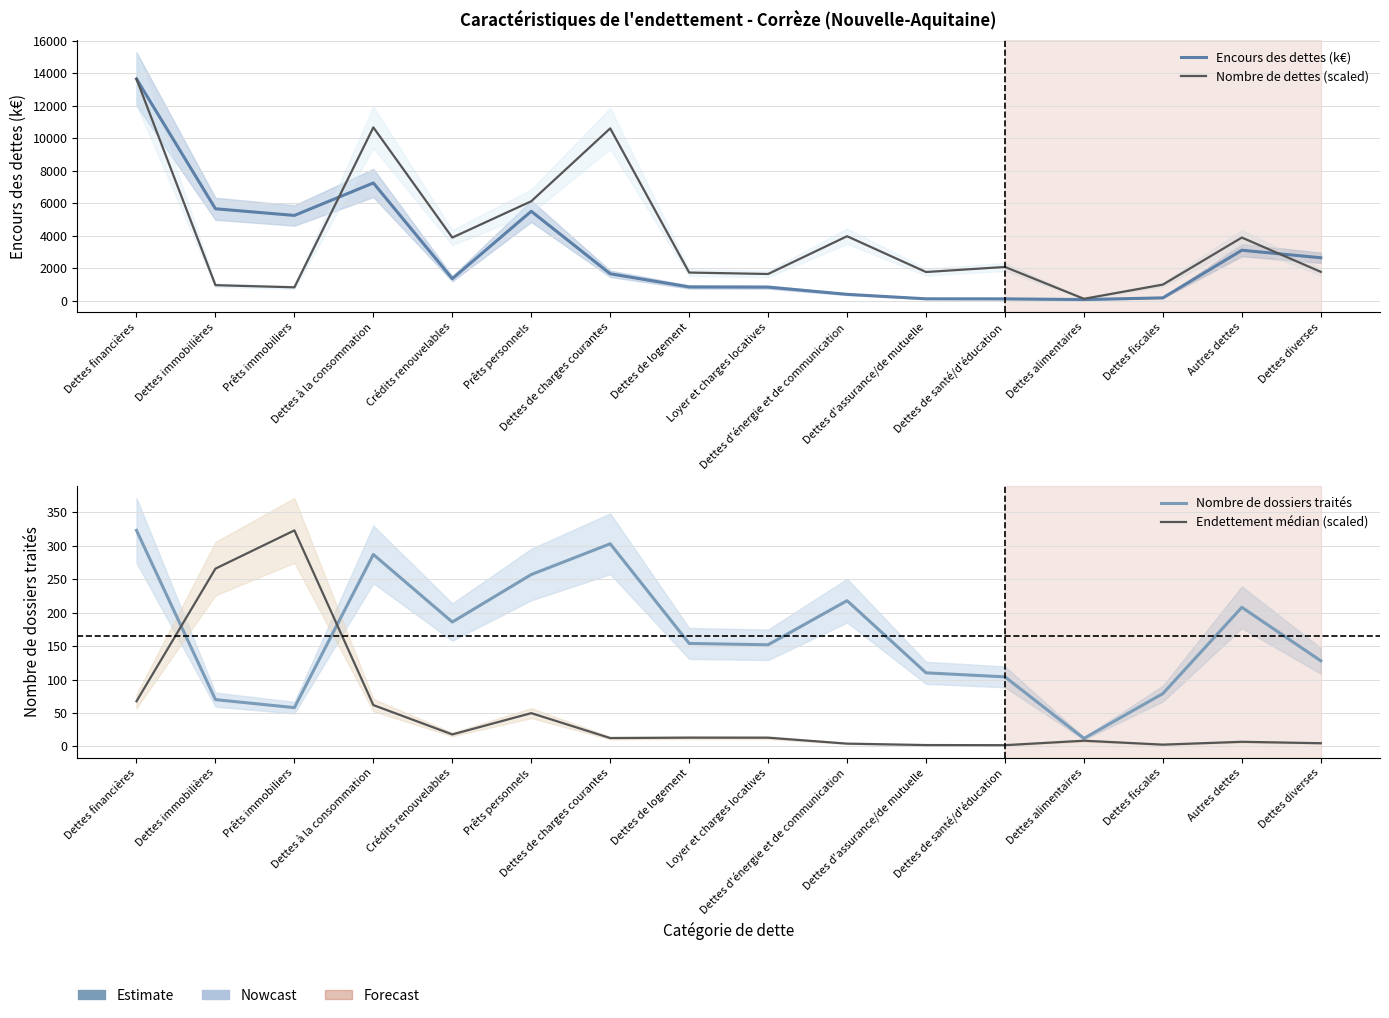

Reading left to right, what are all the values shown in this chart?

Encours des dettes (k€): 13637.0	5645.7	5236.1	7233.9	1344.7	5492.1	1646.0	835.8	824.4	380.8	104.7	101.7	59.0	163.7	3093.8	2631.7
Nombre de dettes (scaled): 13637.0	944.4	812.0	10653.6	3874.8	6108.0	10591.8	1721.2	1632.9	3956.0	1754.0	2065.4	105.9	979.7	3874.8	1765.3
Nombre de dossiers traités: 323.0	70.0	58.0	287.0	186.0	257.0	303.0	154.0	152.0	217.9	110.0	104.0	12.0	79.0	208.0	128.0
Endettement médian (scaled): 67.5	265.8	323.0	61.8	17.9	49.8	12.5	13.1	13.1	4.2	2.1	1.9	8.6	2.7	6.9	4.8